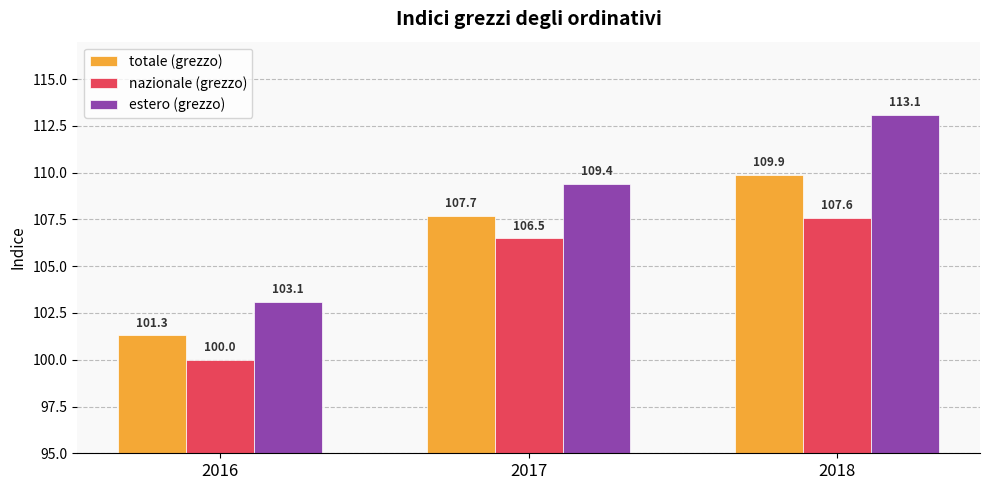

What are all the series names shown in the legend?

totale (grezzo), nazionale (grezzo), estero (grezzo)